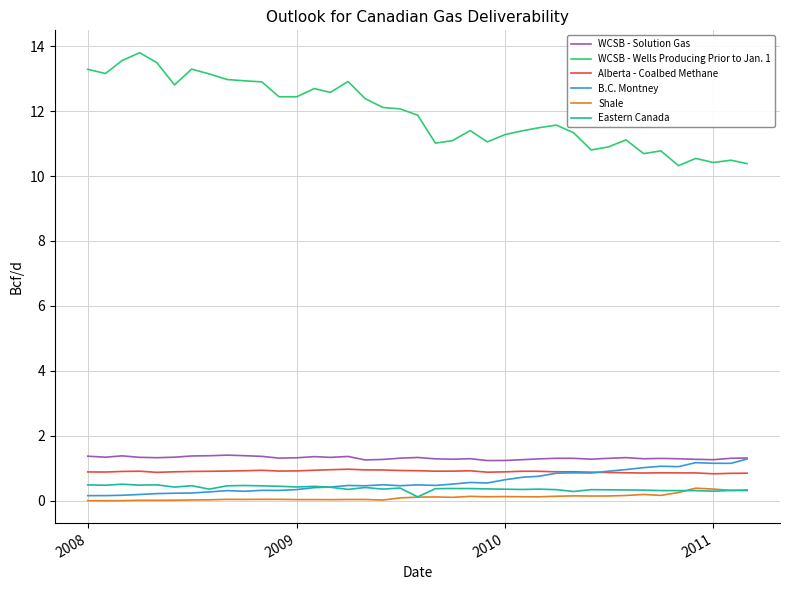

Which series has the largest range (max minus min)?

WCSB - Wells Producing Prior to Jan. 1